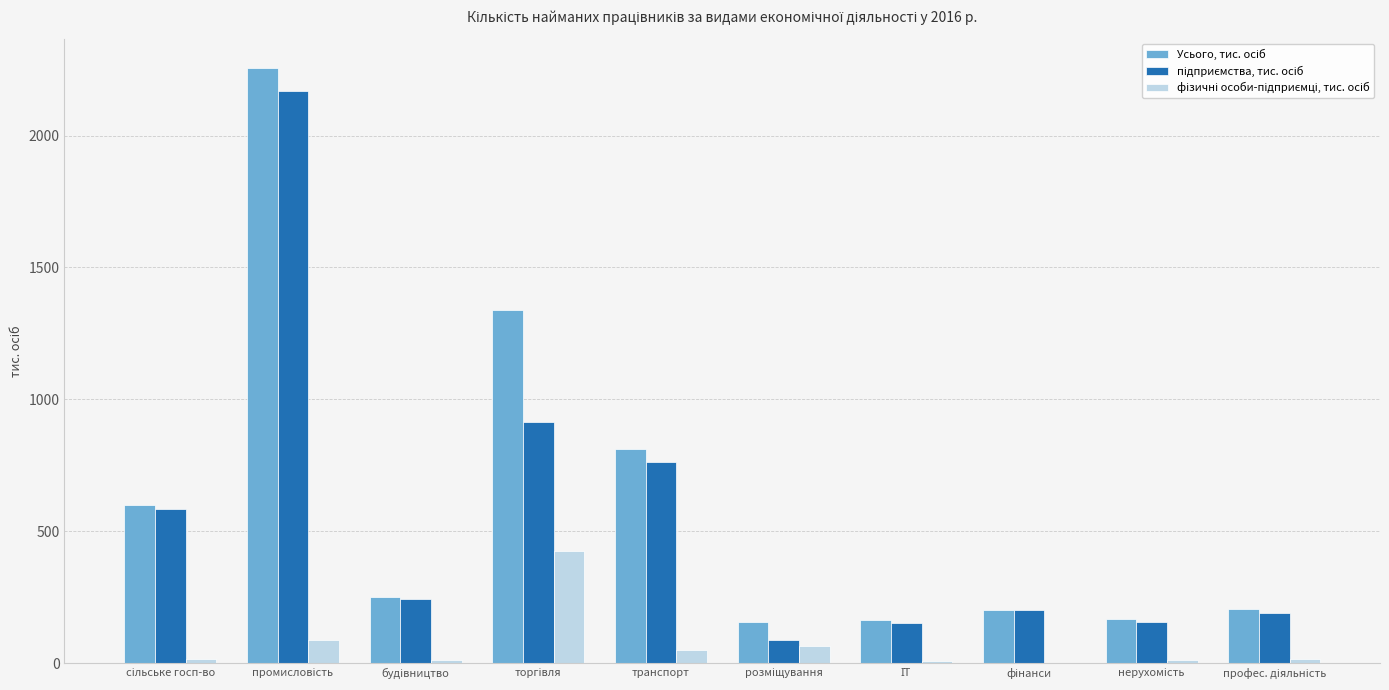

Does the chart contain stacked bars?

No